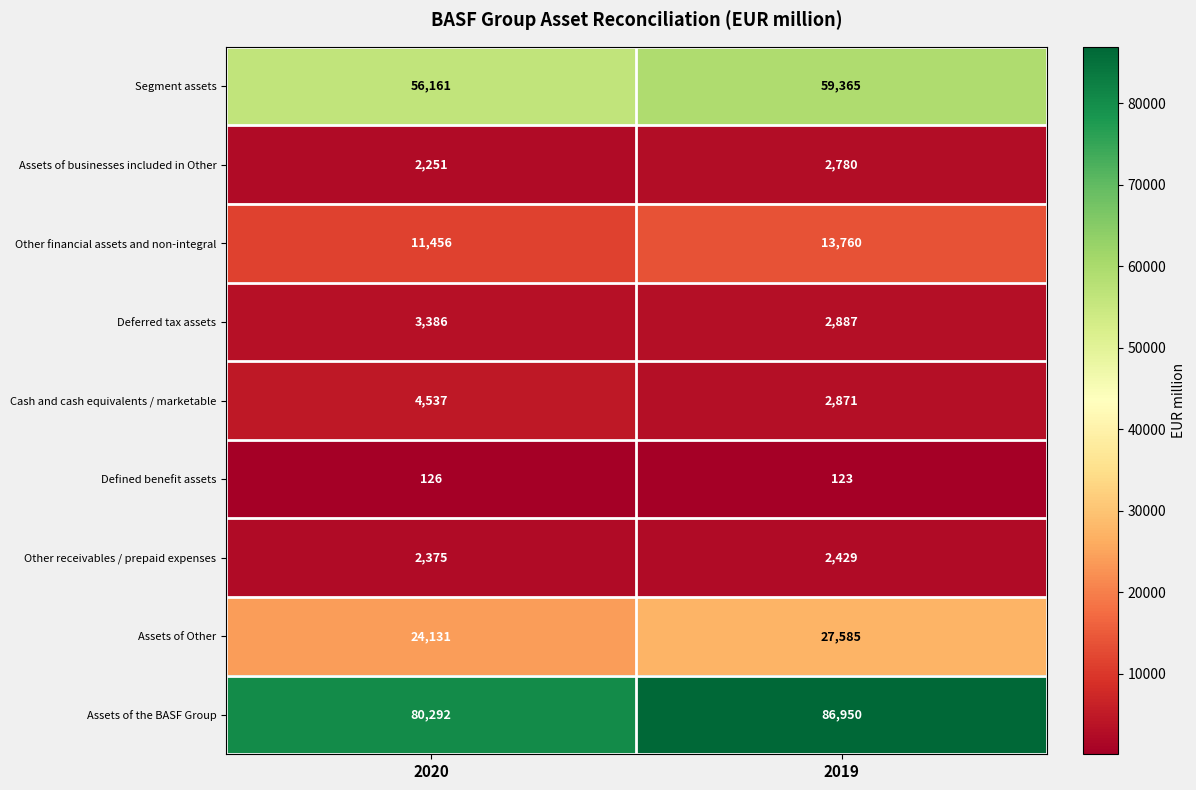

Which category has the highest value in the Cash and cash equivalents / marketable series?

2020